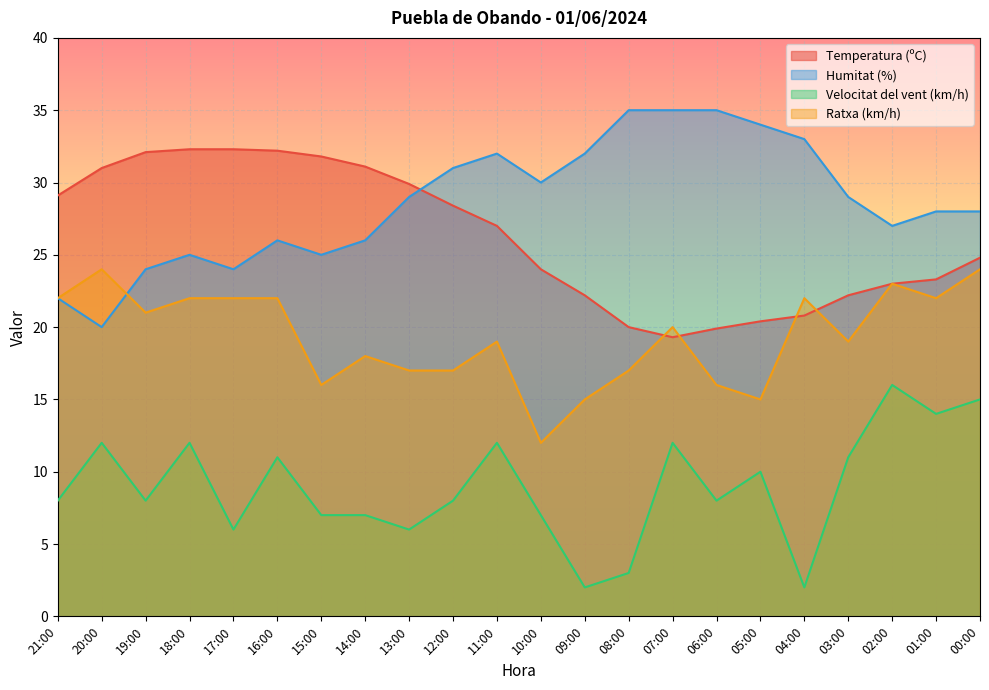

What is the label of the 21st point from the right?

20:00